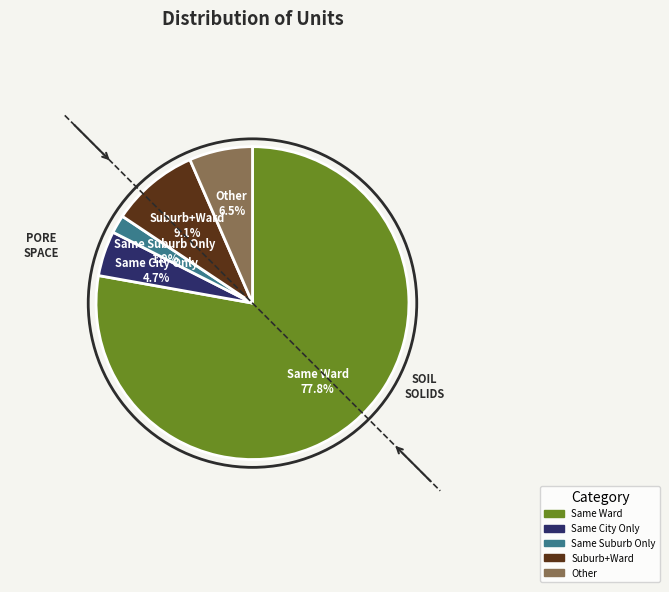

Count the number of slices in the pie.

5